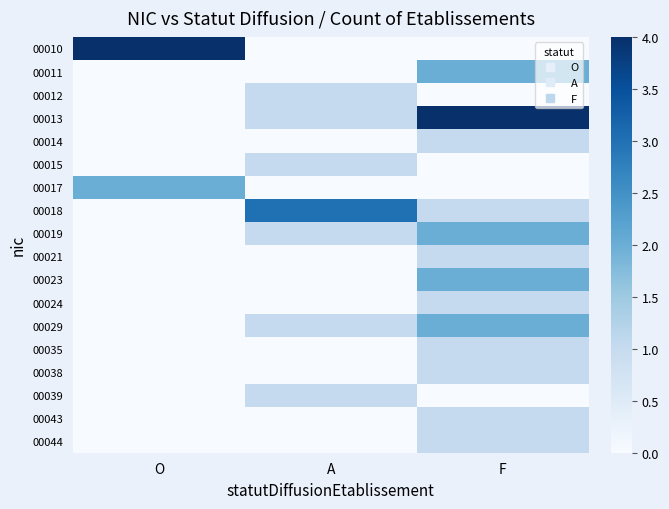

At which category is the sum across all series the highest?

F